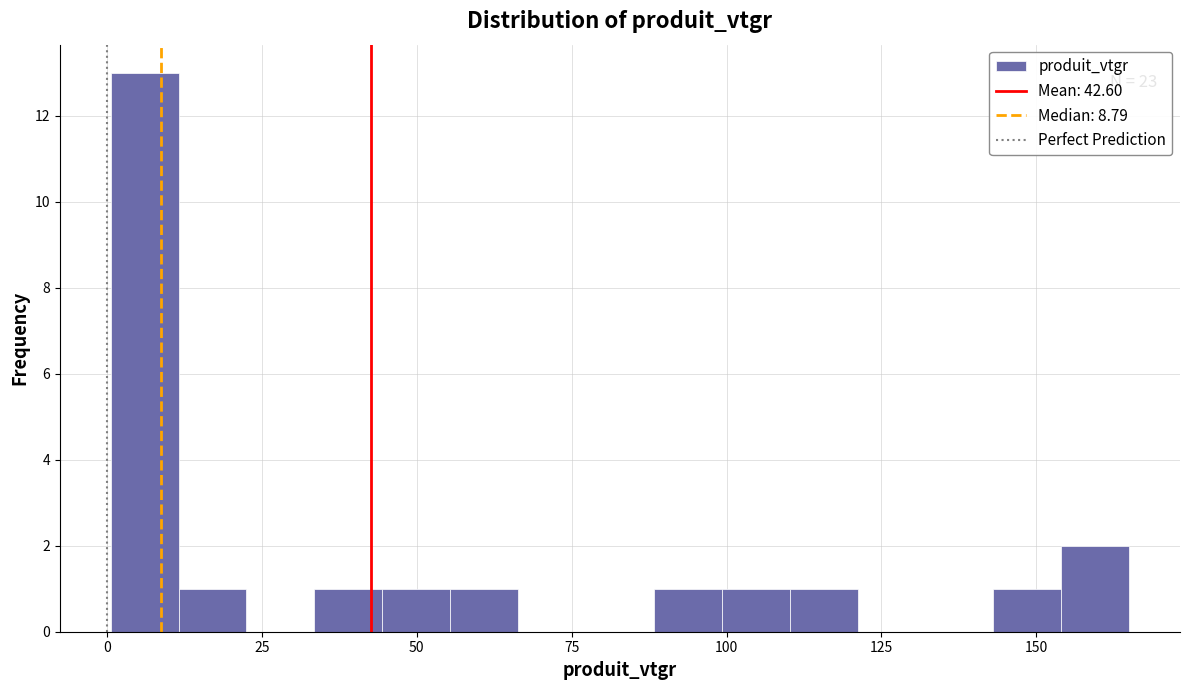

Around what value on the x-axis is the tallest bar? Give the approximate position of its centre, as read against the axis.

5